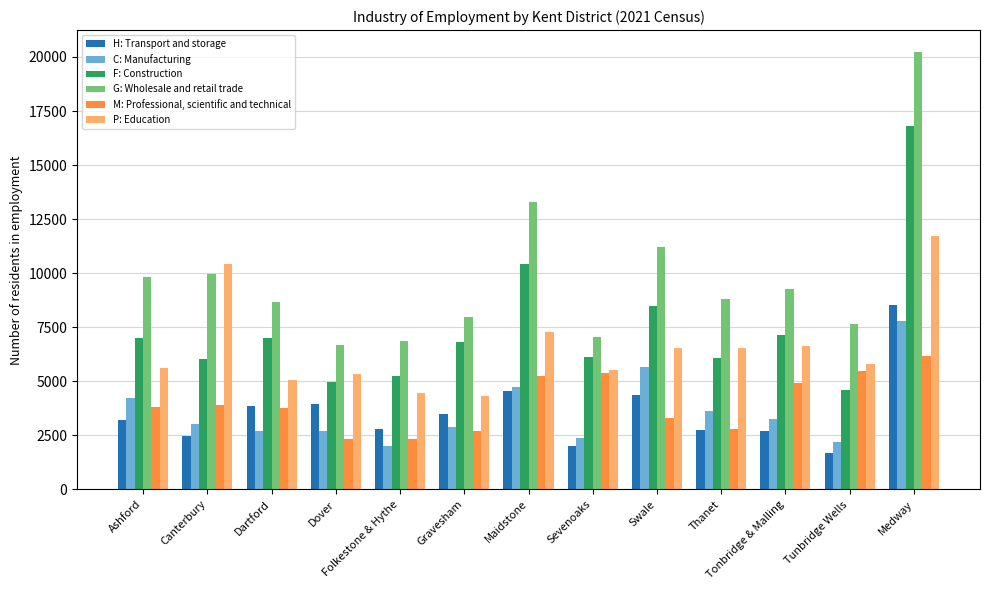

Is it true that H: Transport and storage equals 5037 at Dartford?

False